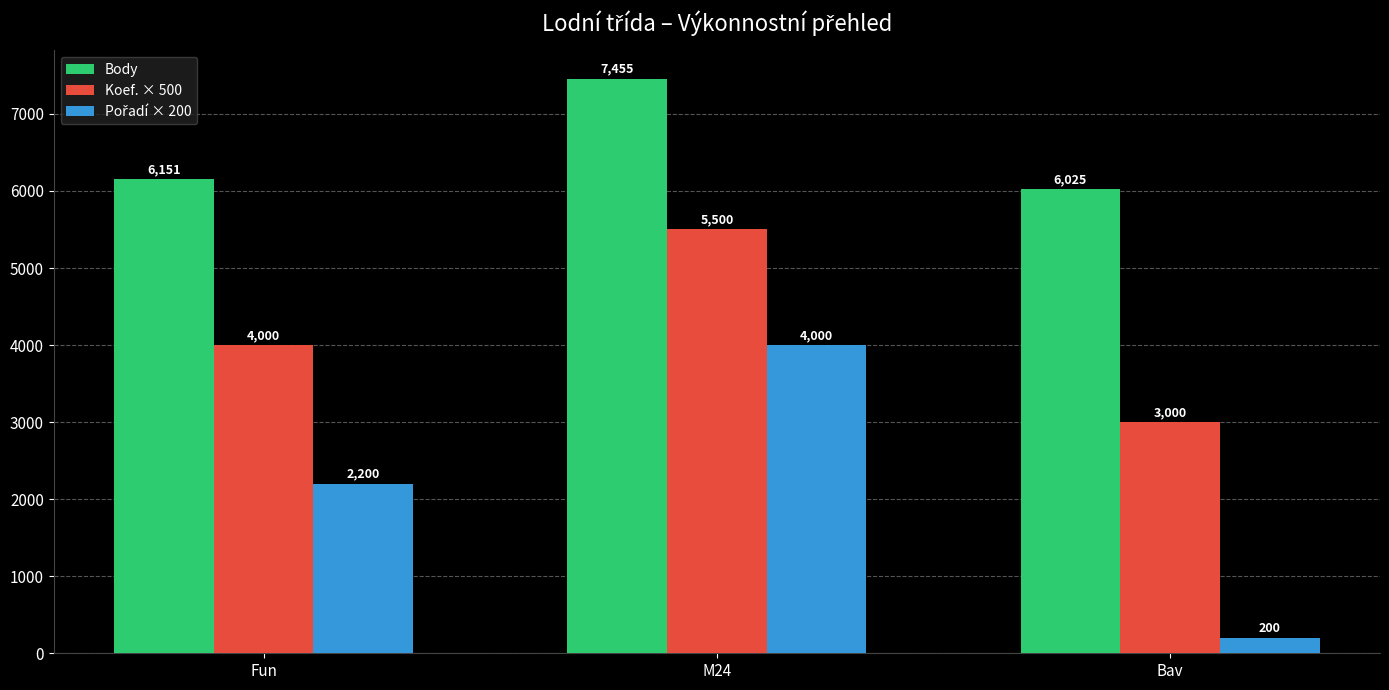

What is the difference between the highest and lowest values at Fun?

3951